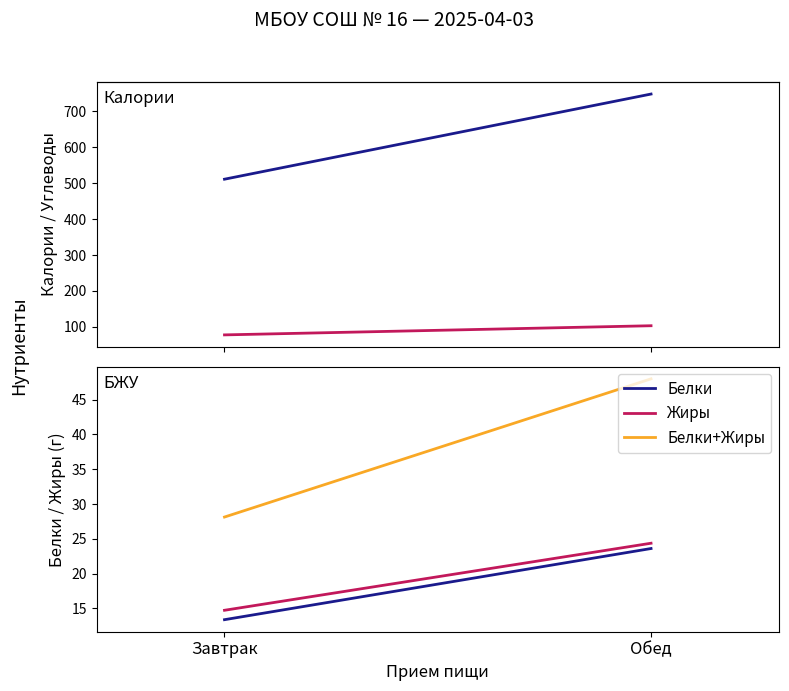

Which label corresponds to the smallest value in the chart?

Завтрак